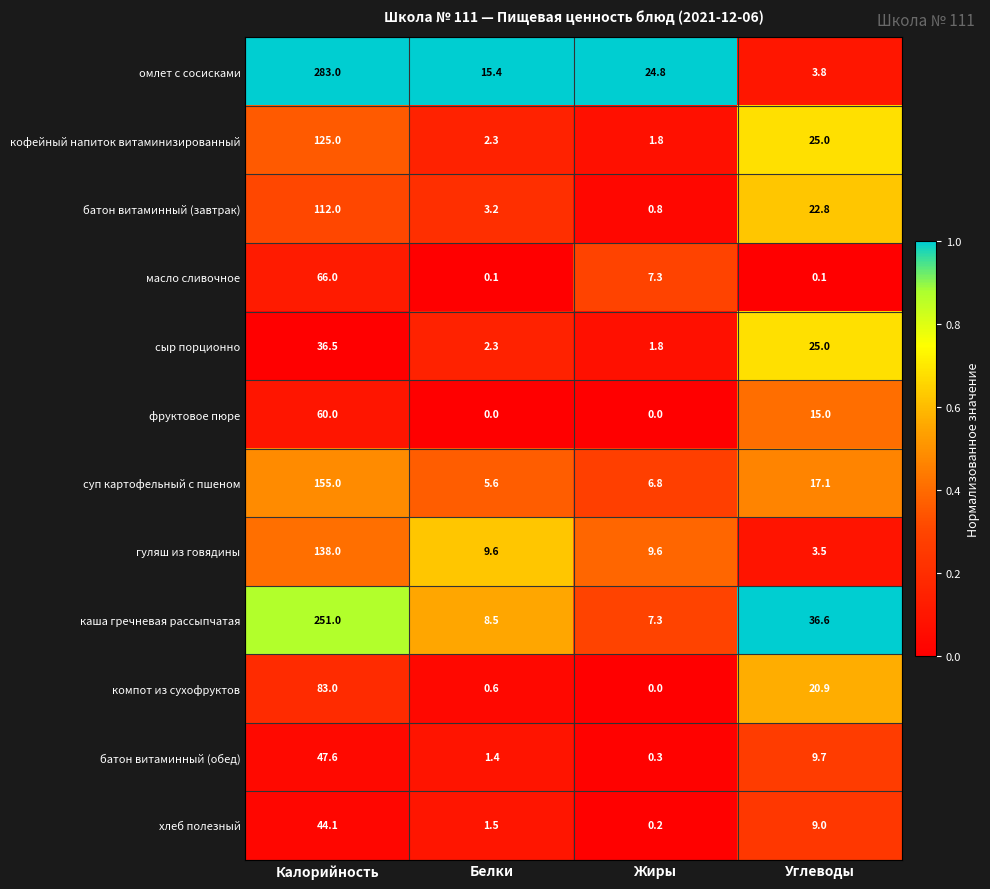

The value of батон витаминный (обед) at Жиры is 0.3. True or false?

True